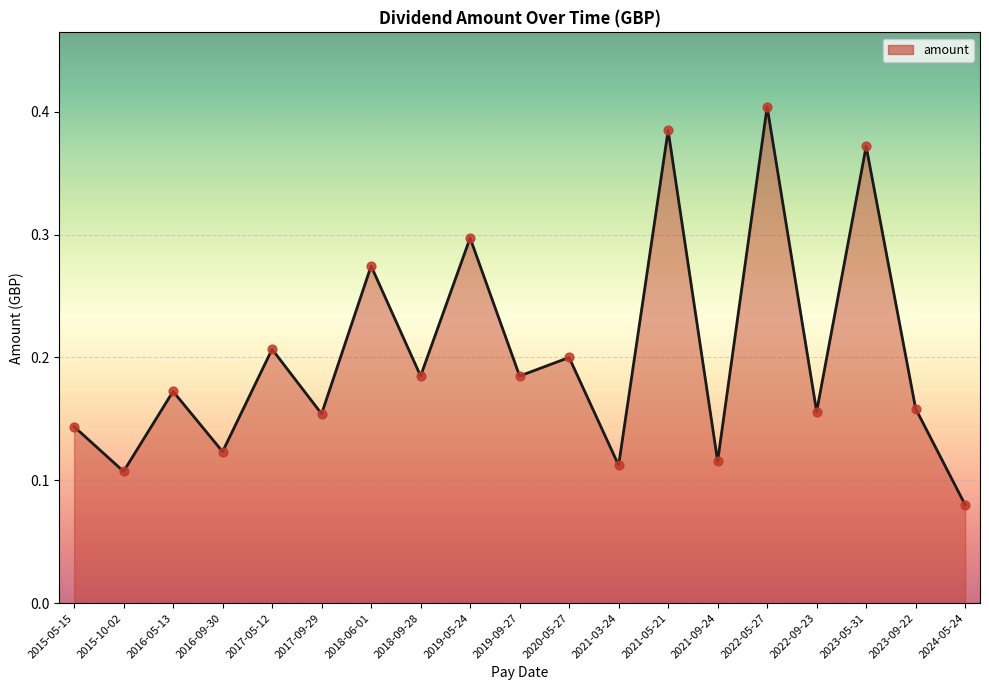

Which has a higher value, 2020-05-27 or 2022-05-27?

2022-05-27